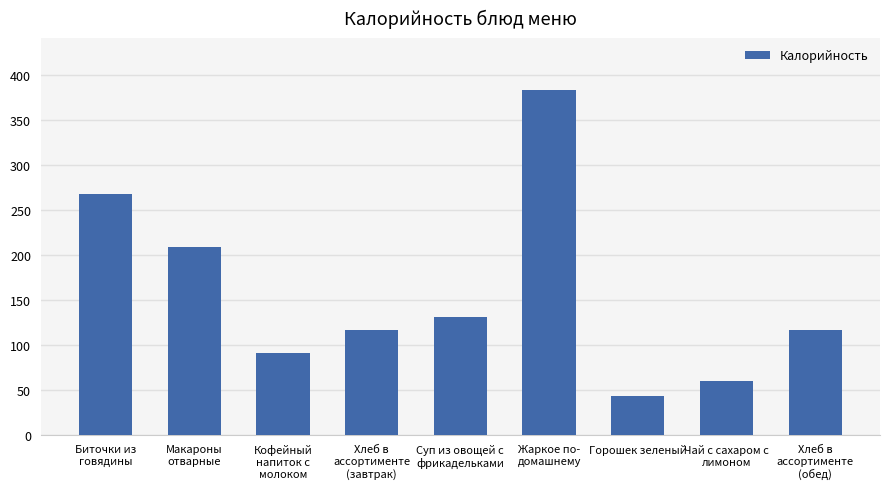

What is the label of the 4th bar from the right?

Жаркое по-
домашнему